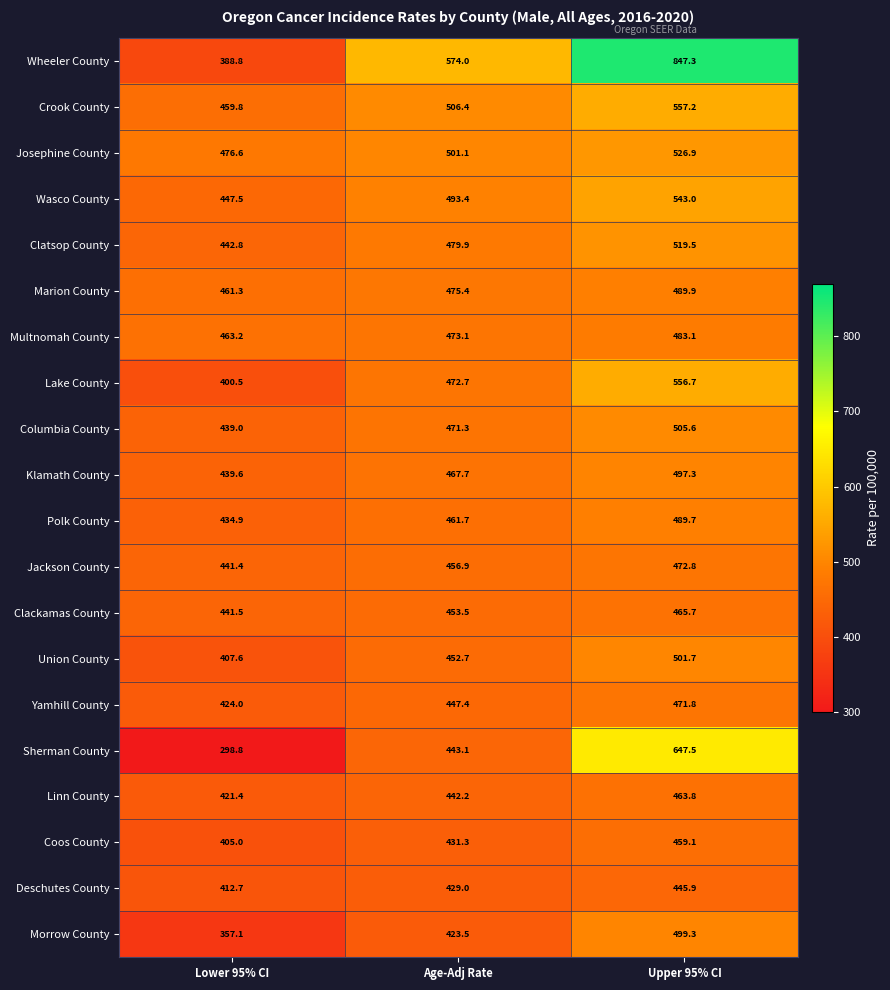

What is the total value across all series at Lower 95% CI?

8463.5